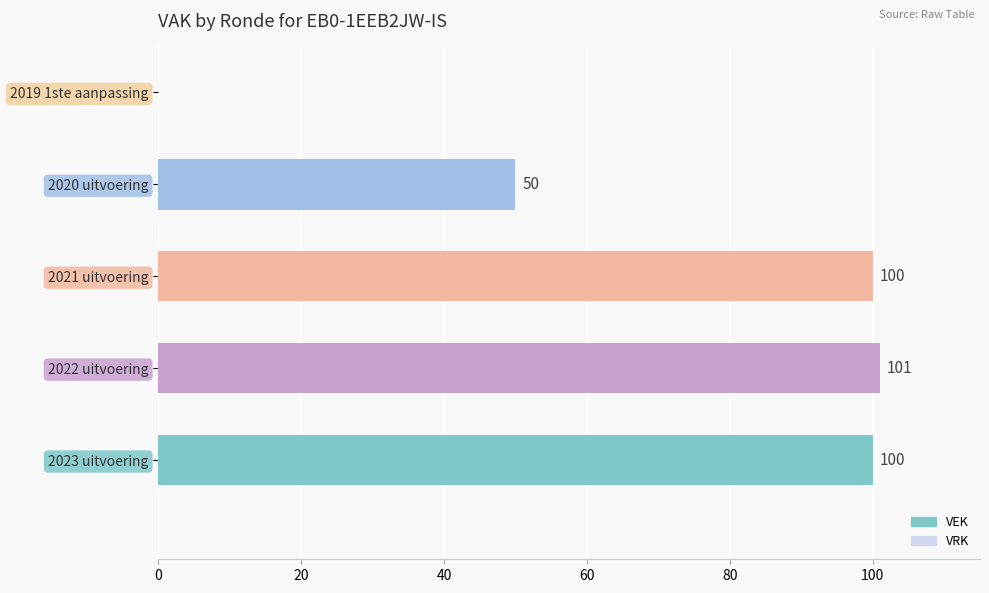

What is the sum of all values?

351